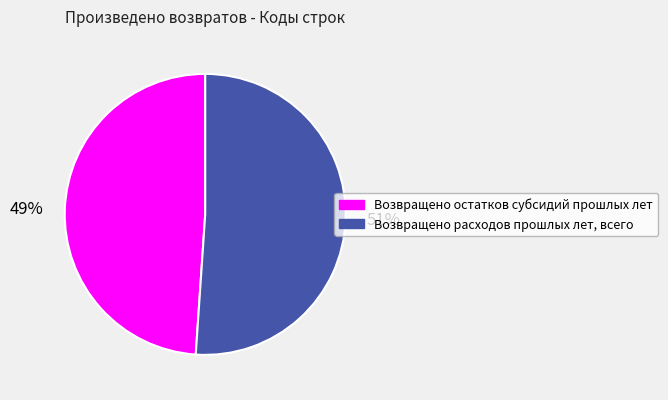

To the nearest percent, what is the average slice percentage?

50%